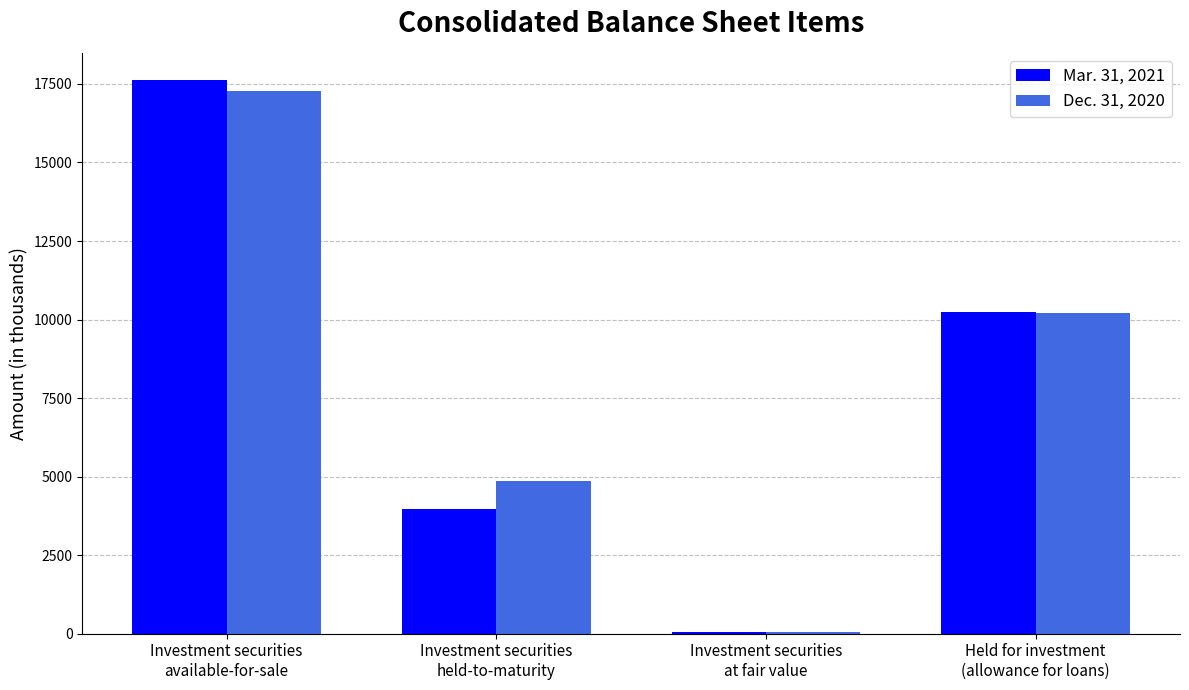

The Dec. 31, 2020 series shows 66 at Investment securities
at fair value. True or false?

True